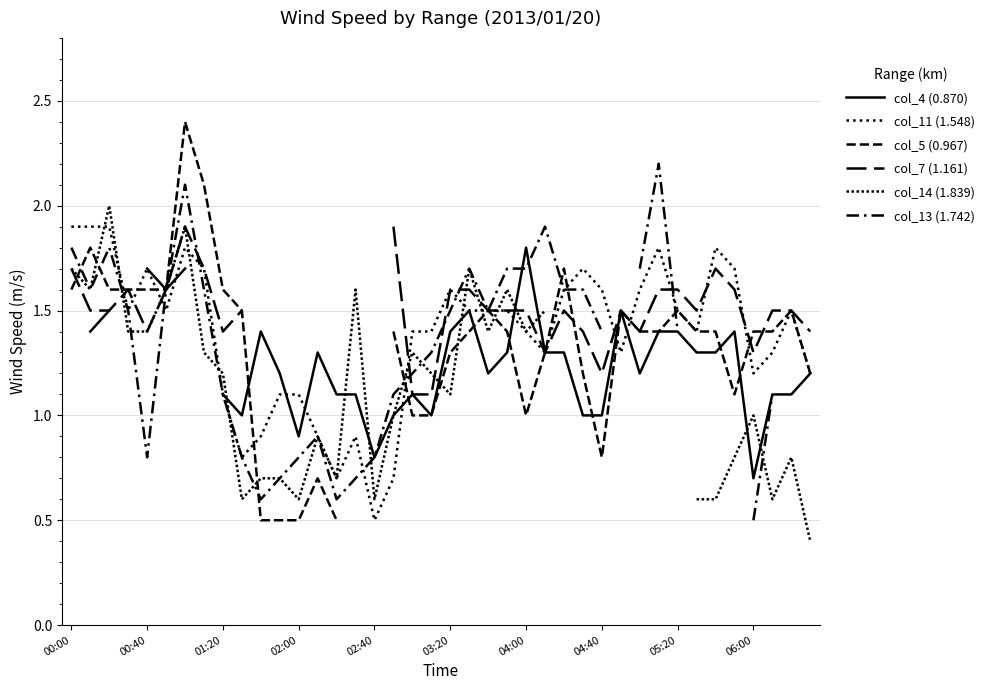

Is this an area chart (filled region under the line)?

No